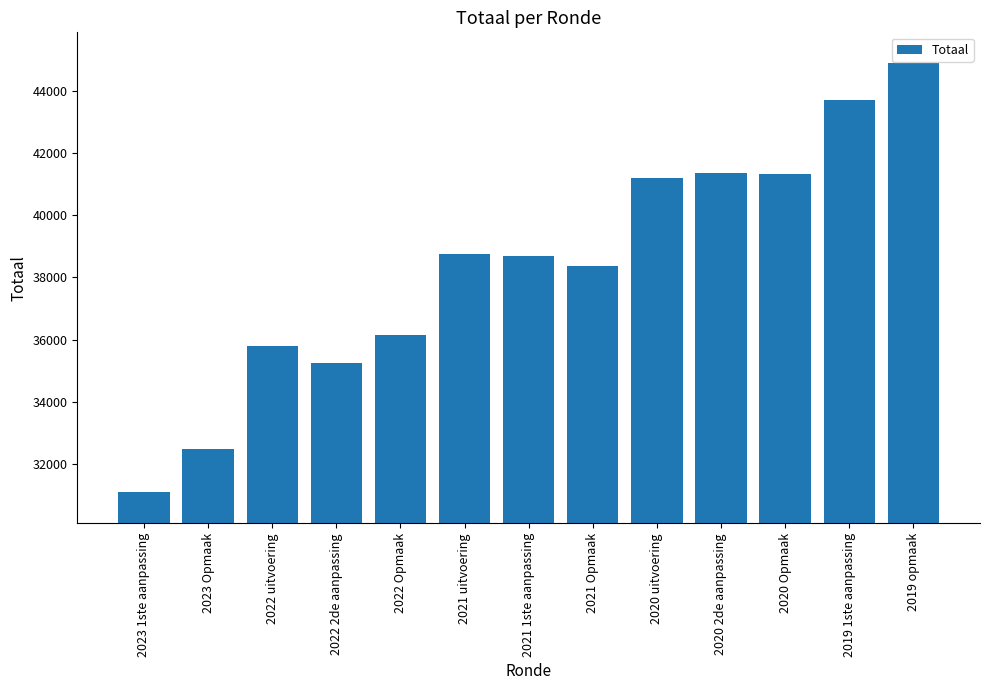

What is the difference between the second highest and second lowest values?

11215